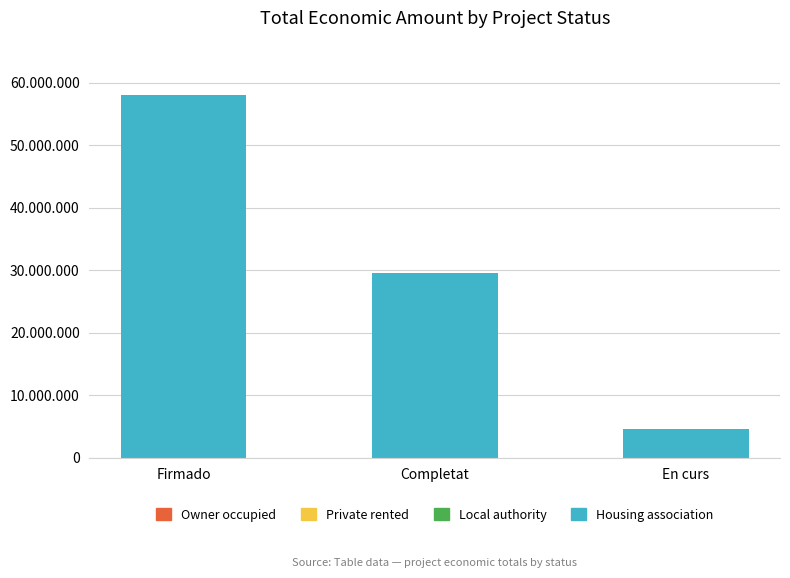

Which has a higher value, Completat or En curs?

Completat